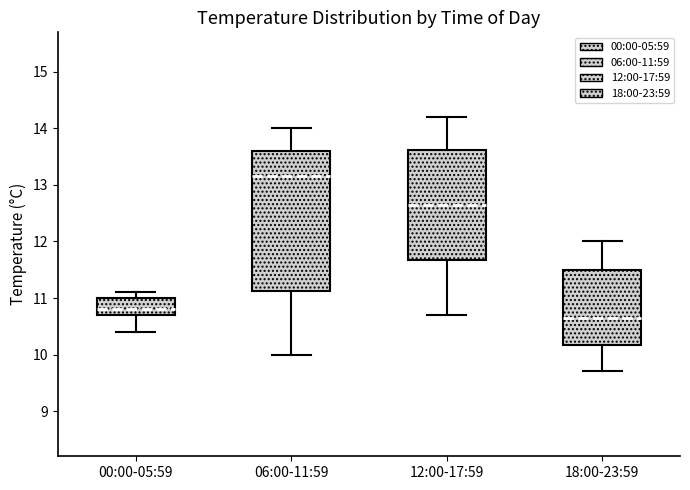

Where is the upper edge of the box for 00:00-05:59 on the y-axis? The values are not printed on the chart, so give them approximately, as read against the axis.

11.0